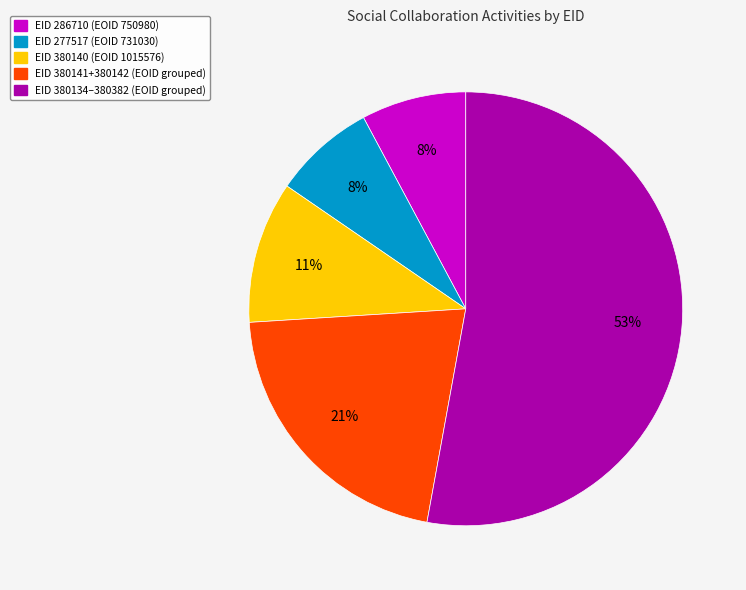

Which category has the biggest portion of the pie?

EID 380134–380382 (EOID grouped)